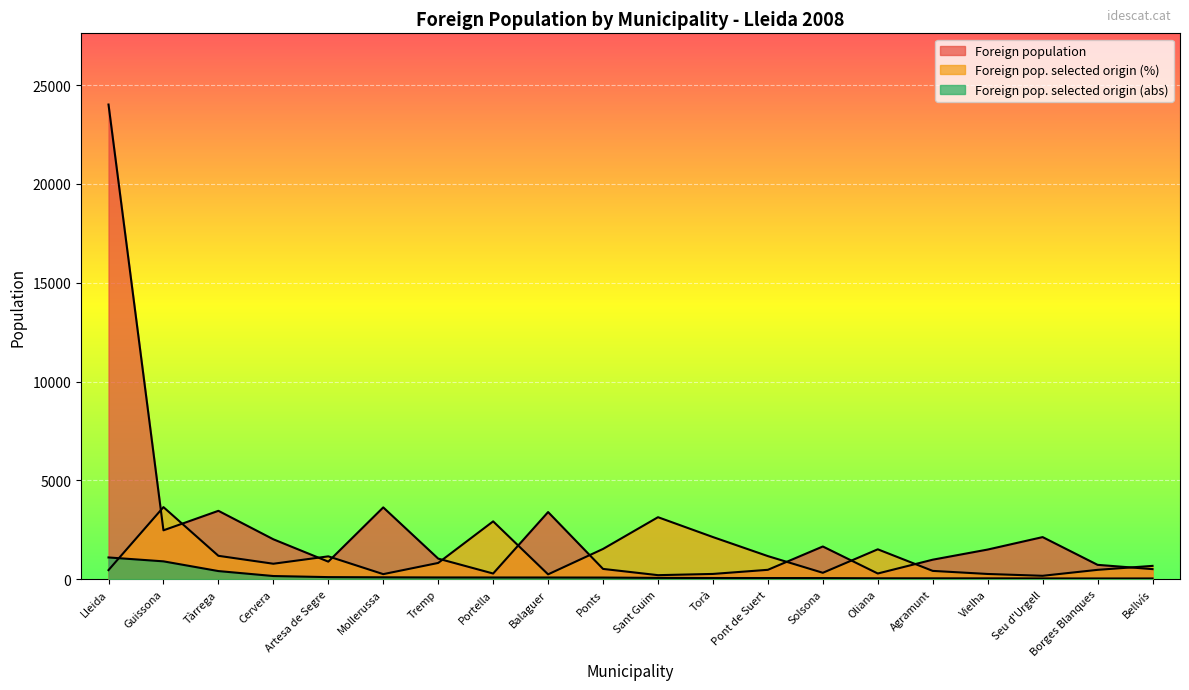

What are all the series names shown in the legend?

Foreign population, Foreign pop. selected origin (abs), Foreign pop. selected origin (%)